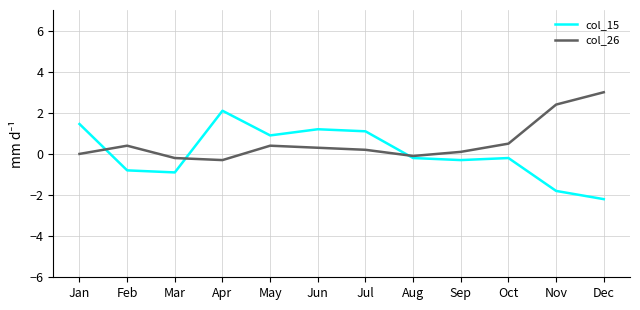

Is the value of col_15 at May greater than the value of col_26 at Jan?

Yes